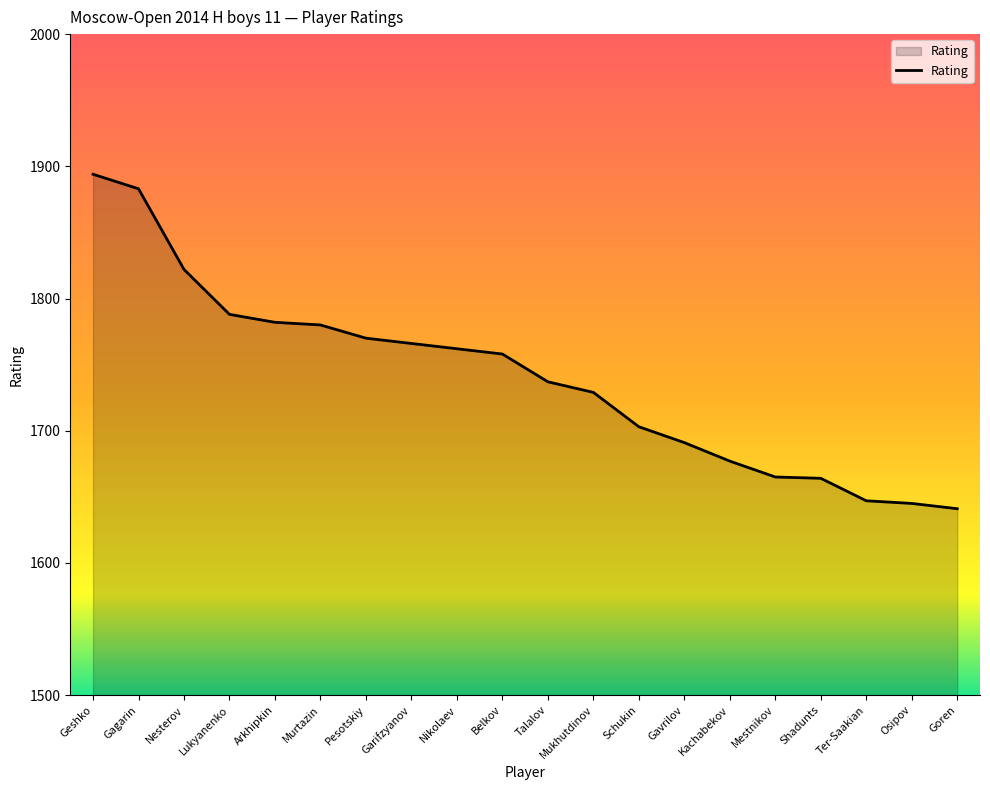

What is the change in value from Murtazin to Schukin?

-77